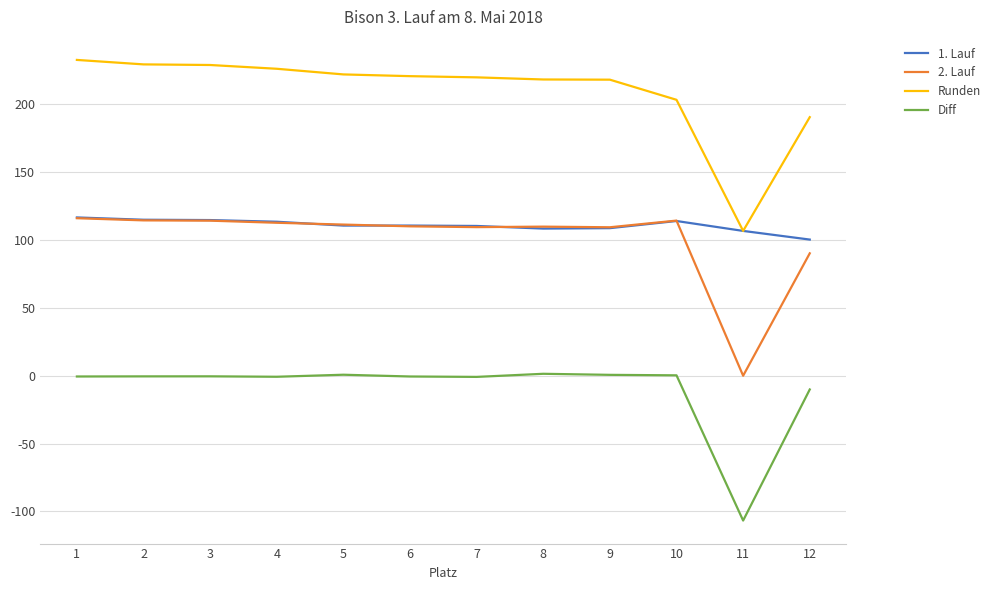

Which series has the largest total across all categories?

Runden